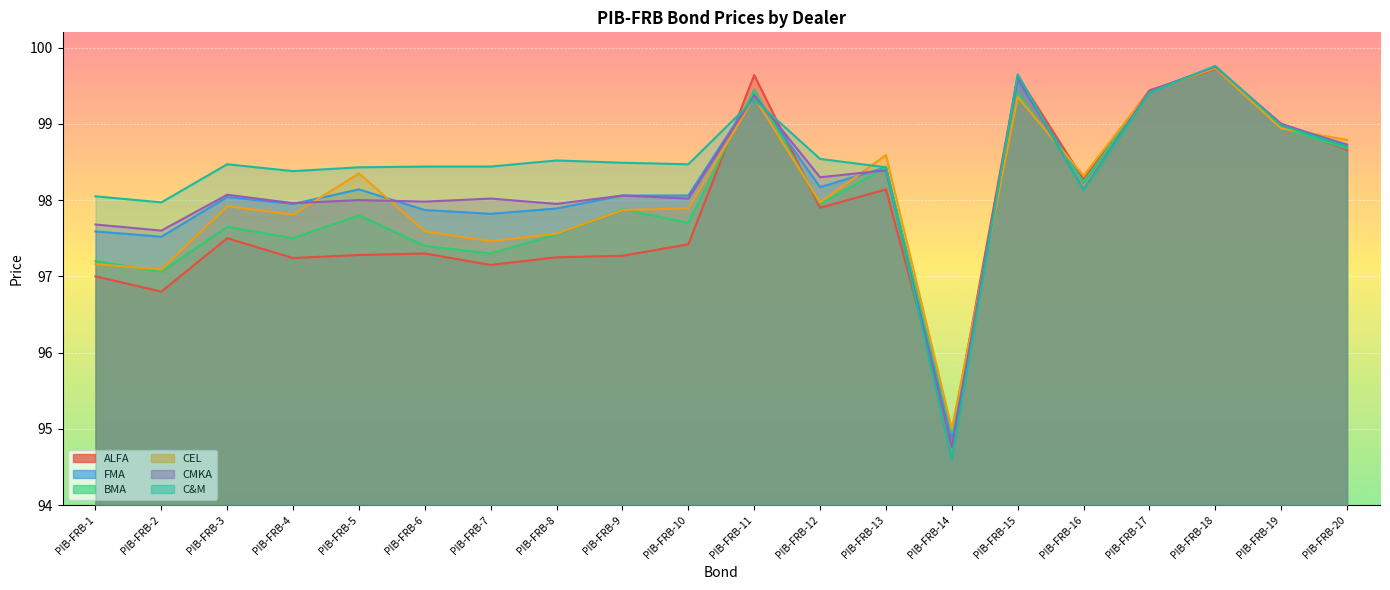

Which has a higher value, PIB-FRB-10 or PIB-FRB-17?

PIB-FRB-17